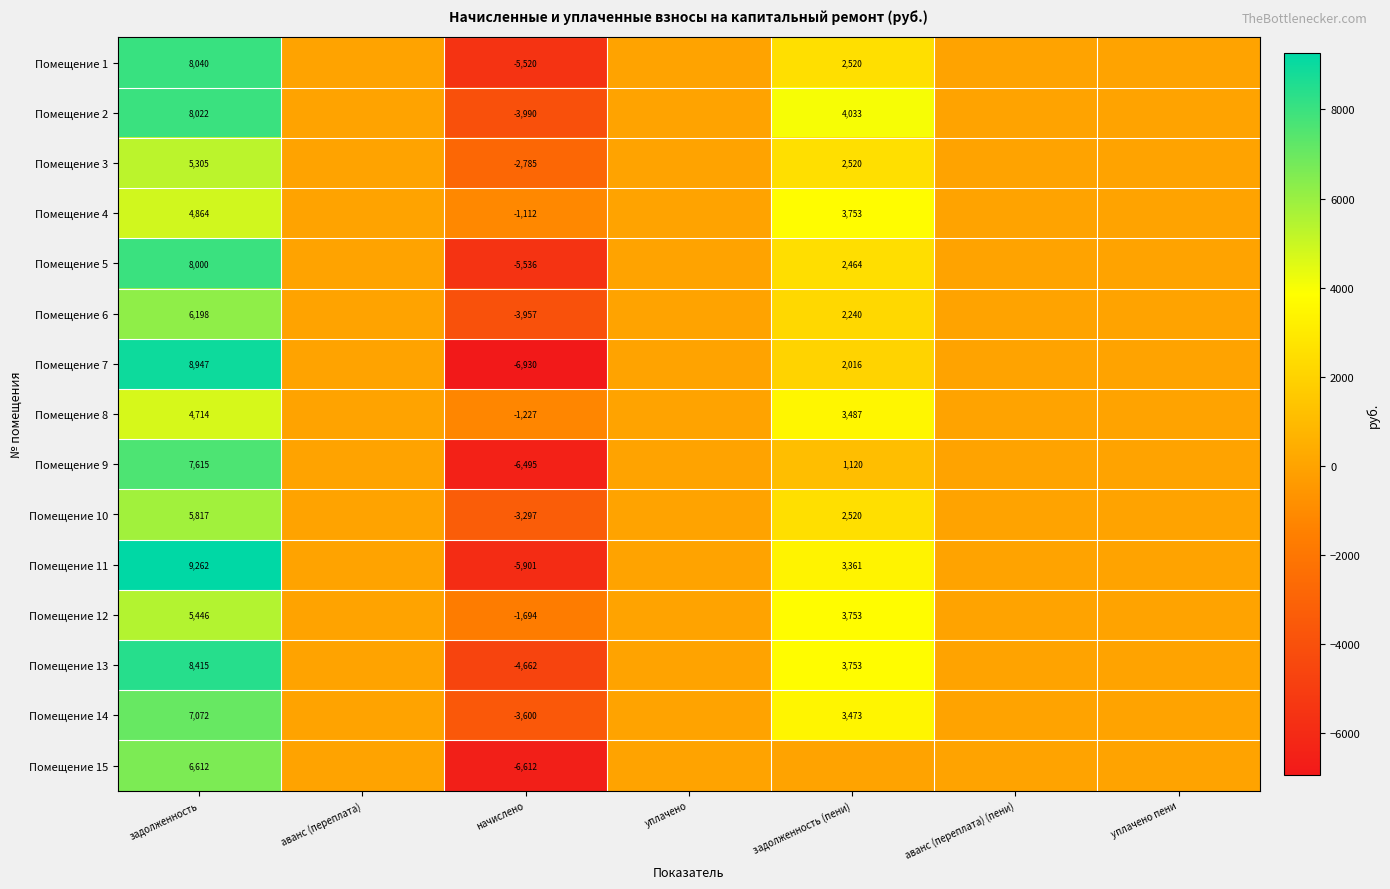

The value of Помещение 7 at начислено is -9184. True or false?

False